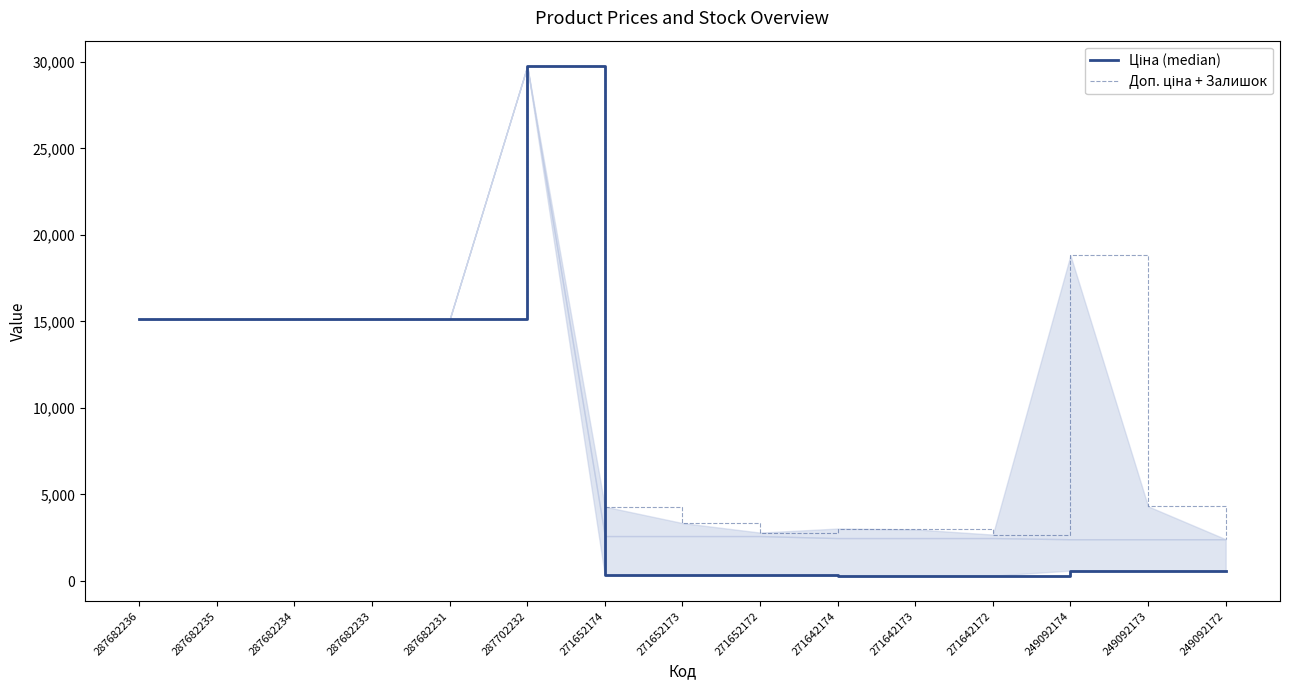

True or false: Доп. ціна + Залишок has more than 1 interior local peaks.

True